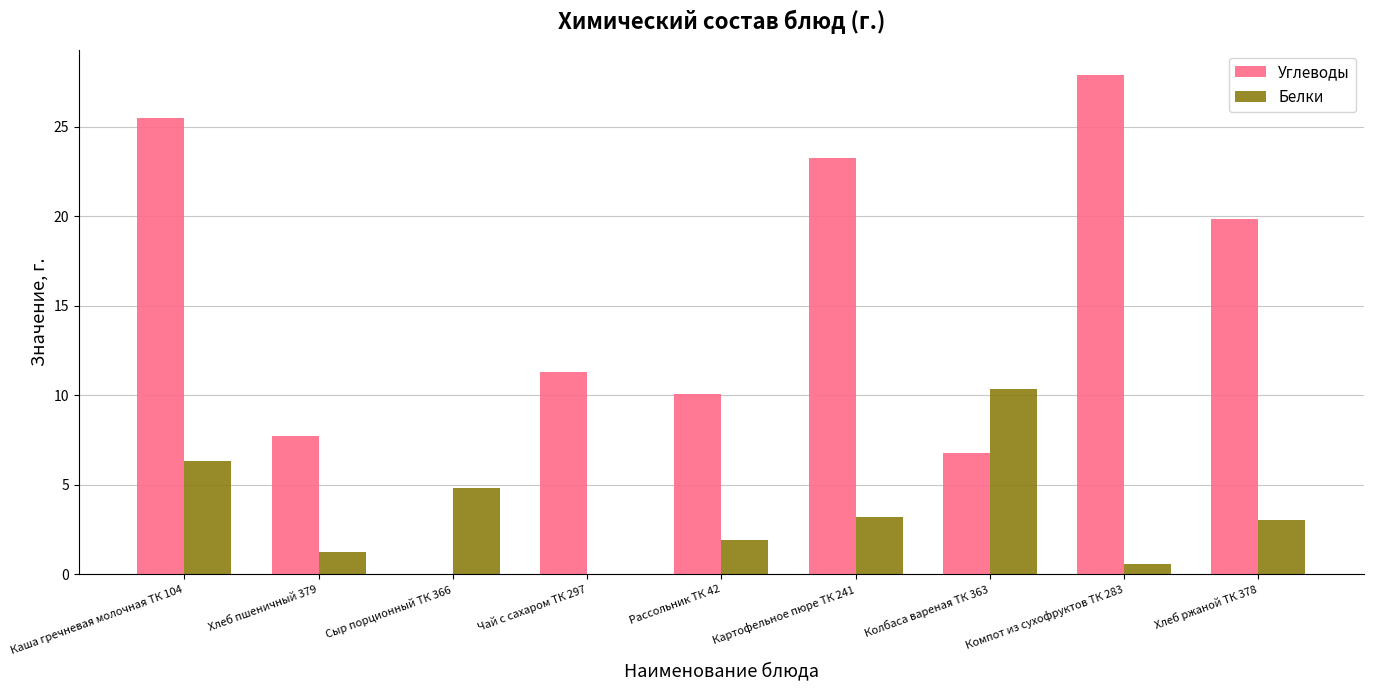

At which label does Углеводы first exceed 11?

Каша гречневая молочная ТК 104